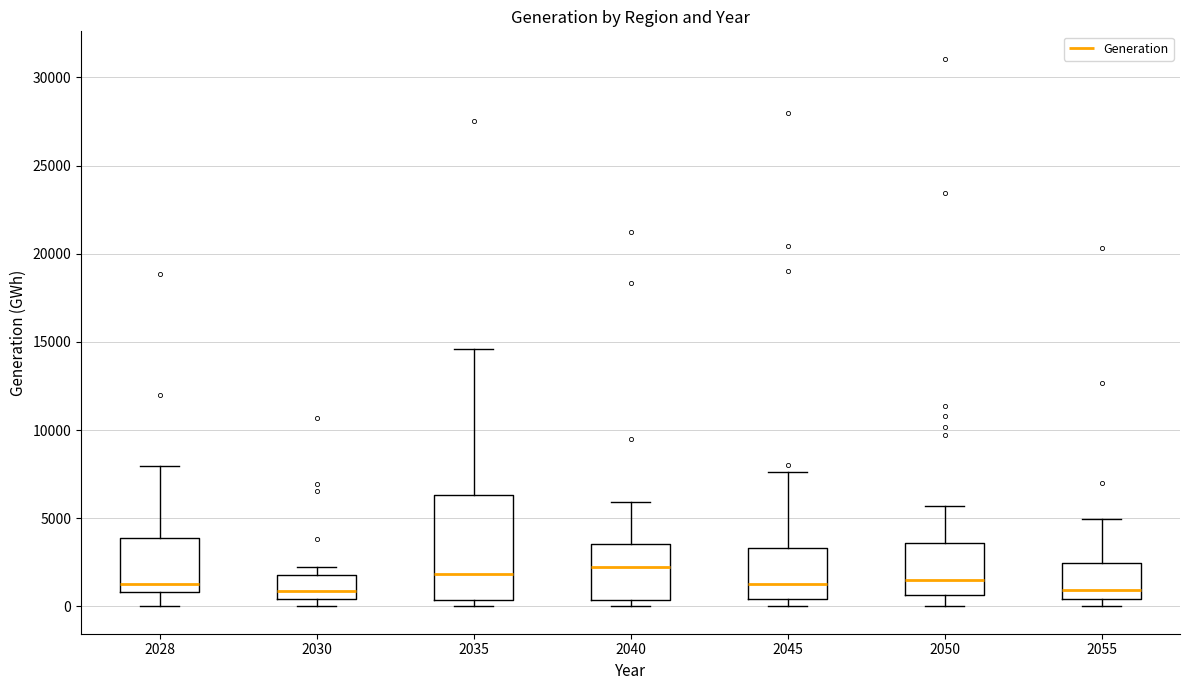

Where does the median line of the box at x = 2040 sit on the y-axis? The values are not printed on the chart, so give them approximately, as read against the axis.

2000